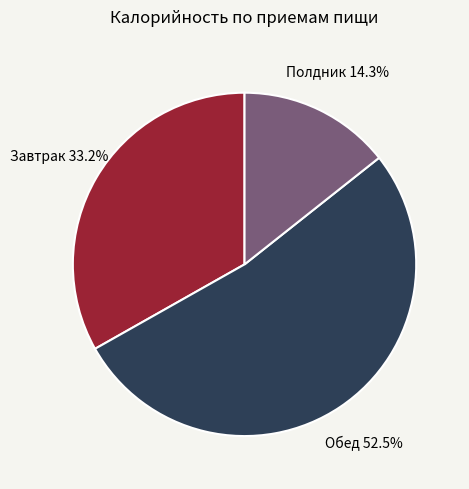

Is there any slice that represents more than half of the pie?

Yes